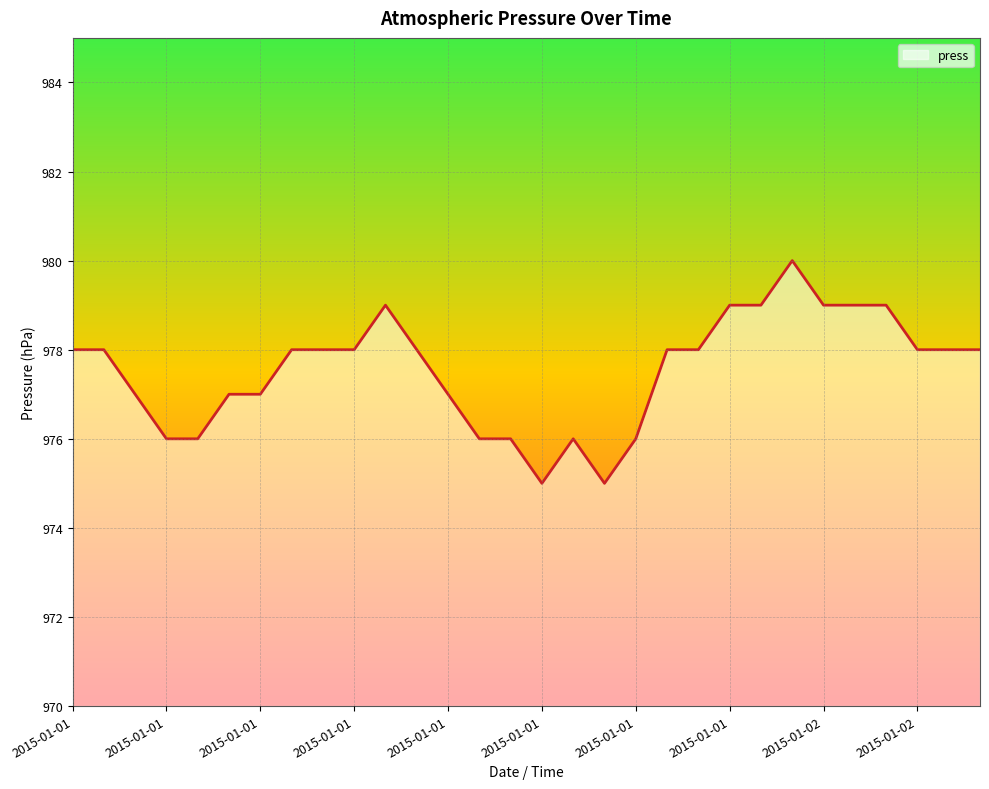

How many lines are shown in the chart?

1